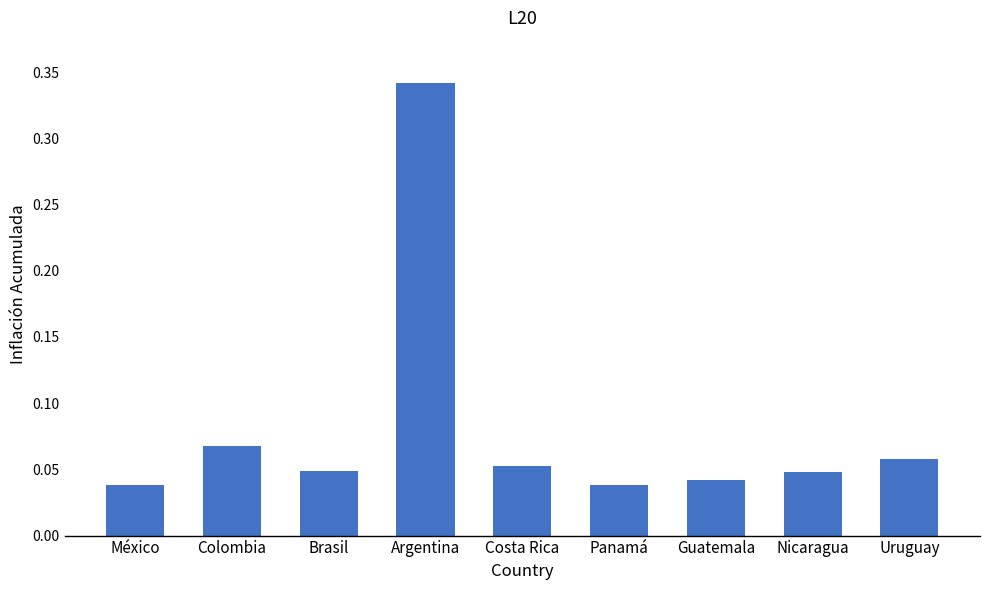

What is the label of the 9th bar from the left?

Uruguay